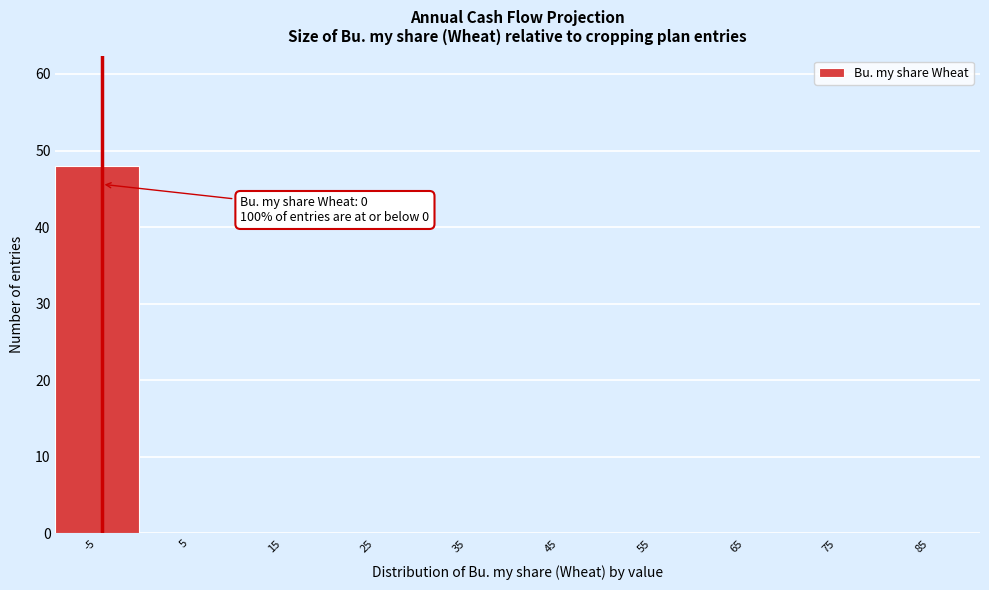

Reading left to right, transcribe all the data shown in this chart.

-5=48	5=0	15=0	25=0	35=0	45=0	55=0	65=0	75=0	85=0